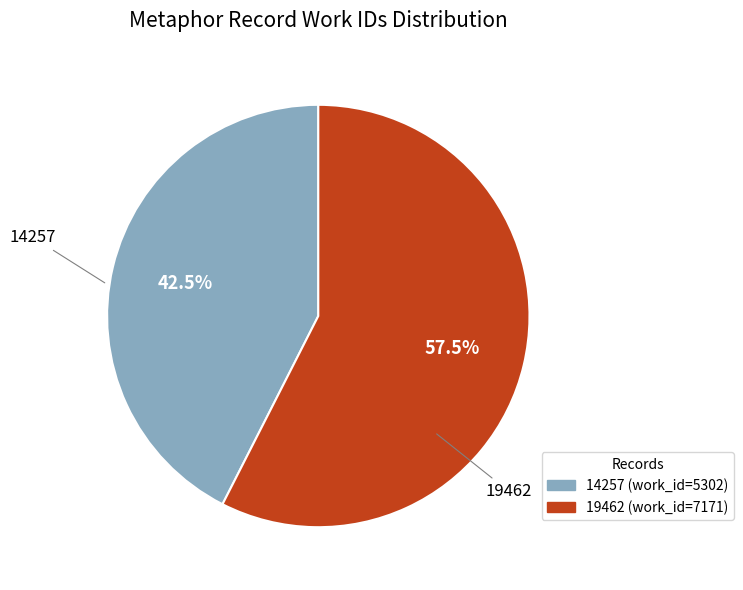

Rank the categories by value from lowest to highest.

14257, 19462